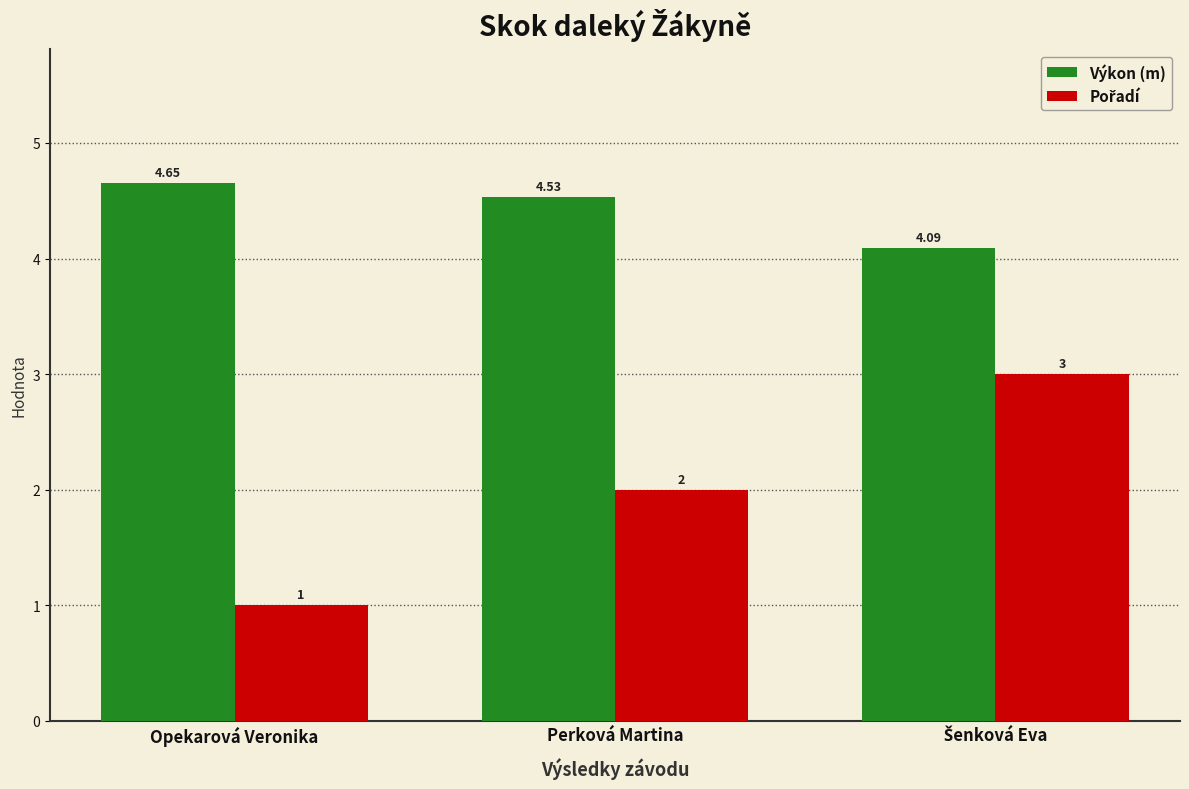

Which series has the largest total across all categories?

Výkon (m)